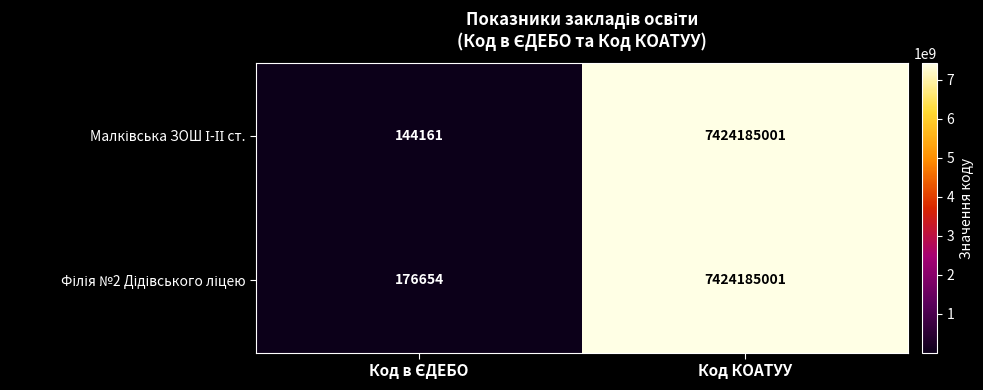

What is the smallest value displayed?

144161